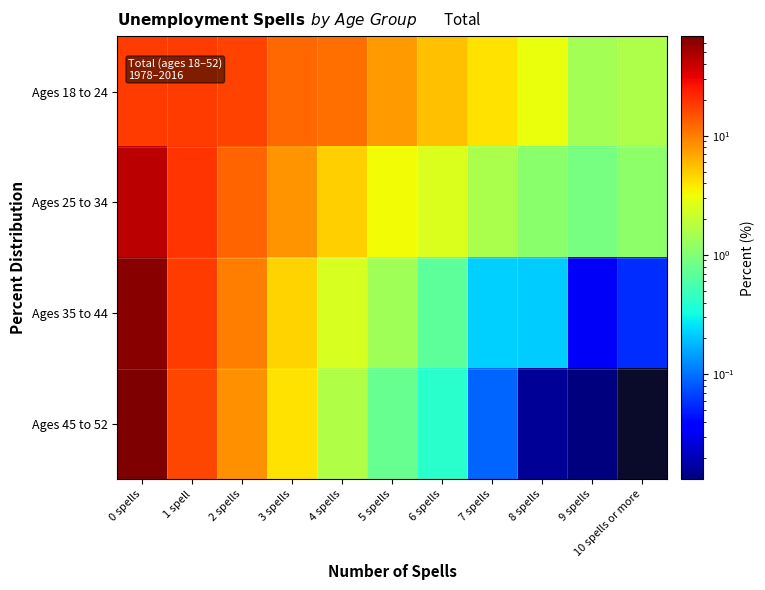

List the series in order of their peak value, highest first.

Ages 45 to 52, Ages 35 to 44, Ages 25 to 34, Ages 18 to 24